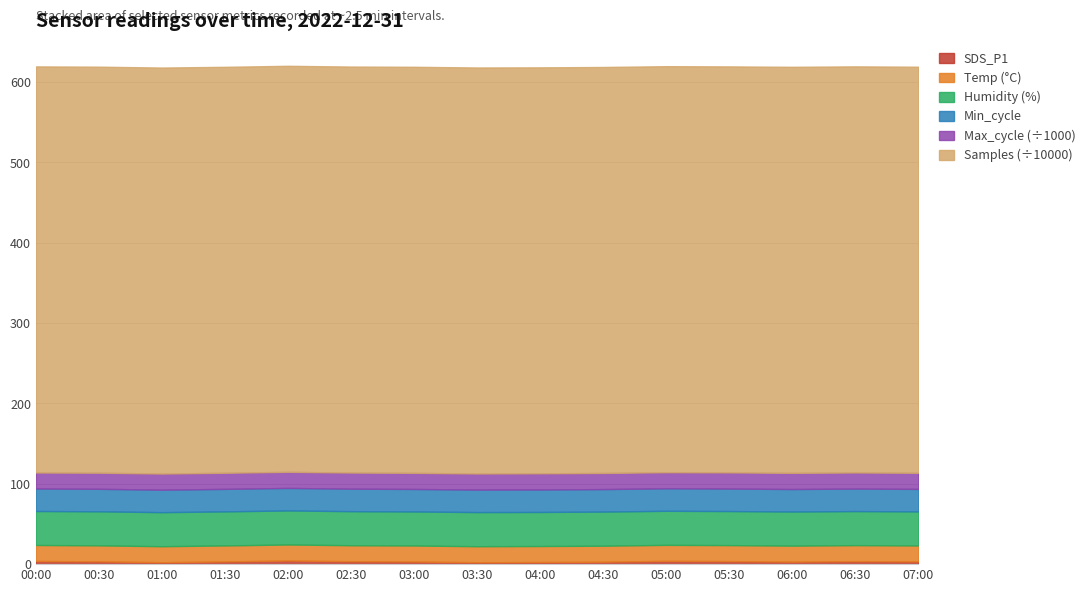

True or false: Samples and Min_cycle intersect in this chart.

False